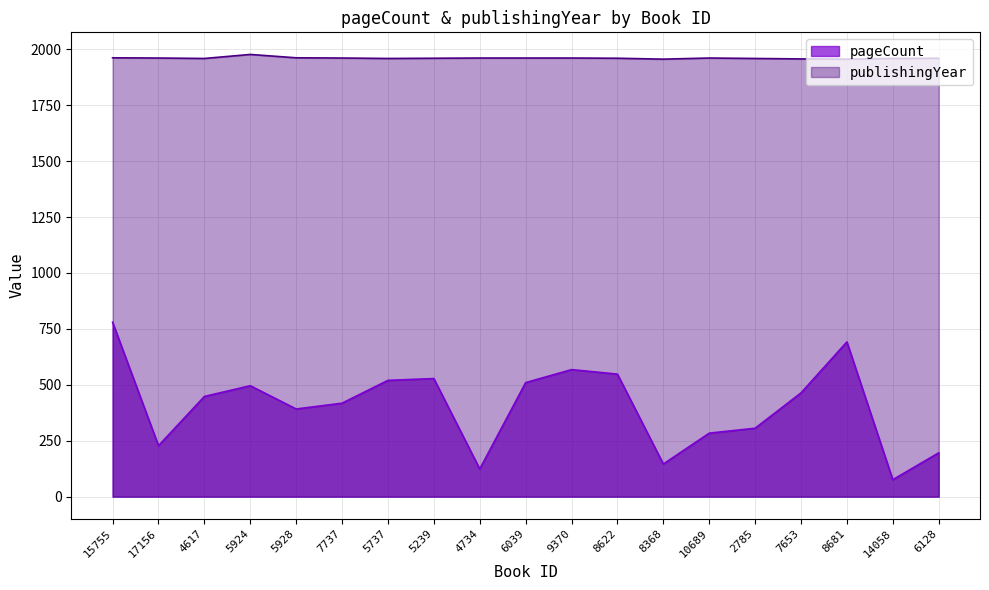

How many lines are shown in the chart?

2